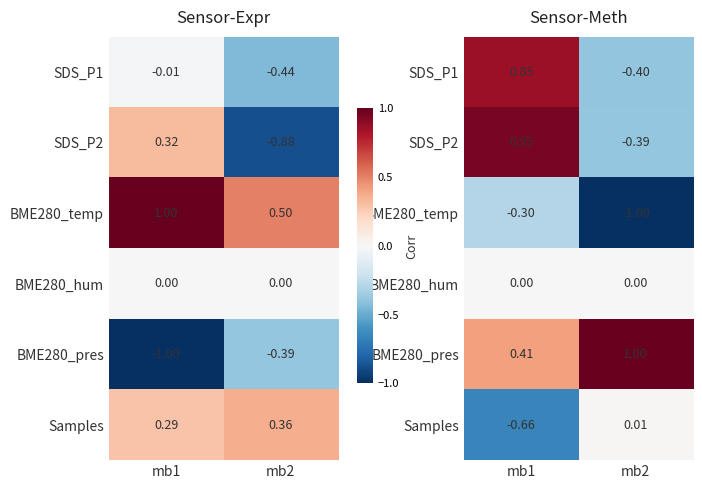

At which label is BME280_temp closest to 0?

mb1